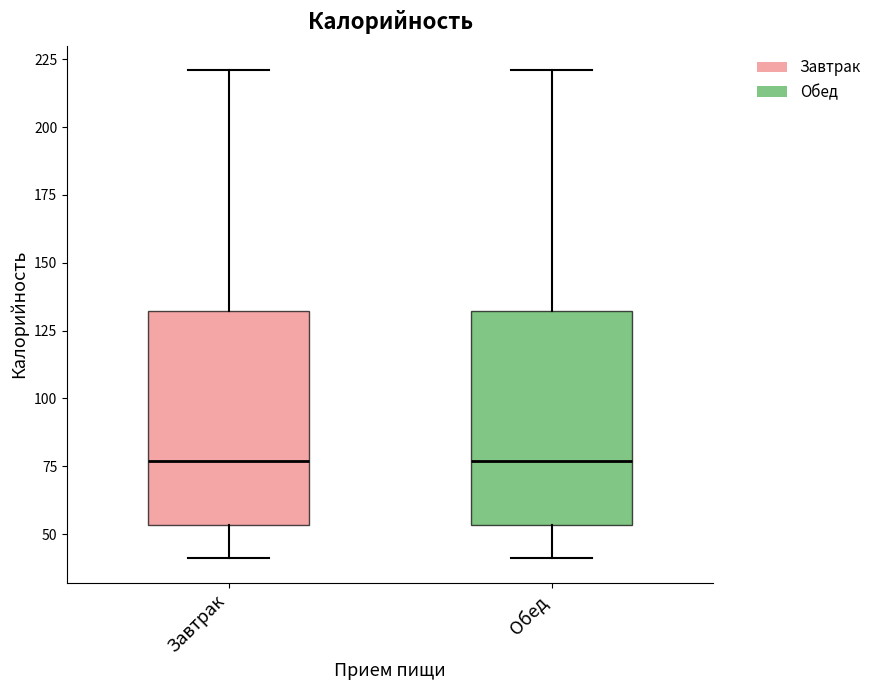

Reading left to right, read every box against the y-axis: the position of its median line, the range the box covers, and the ends of its whiskers. The values are not printed on the chart, so give them approximately, as read against the axis.

Завтрак: median 75, box 55 to 130, whiskers 40 to 220
Обед: median 75, box 55 to 130, whiskers 40 to 220